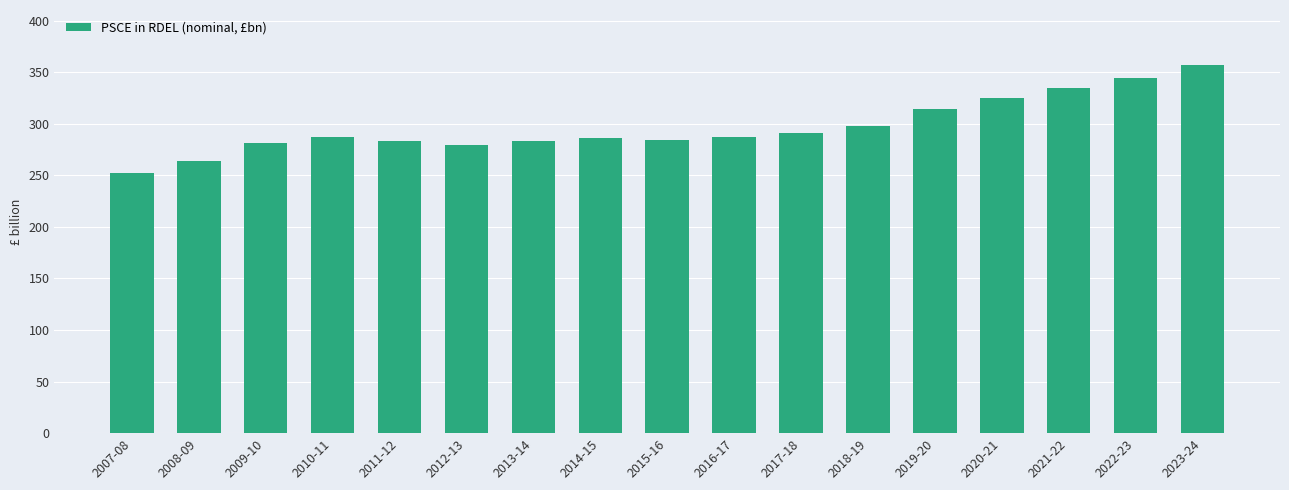

Is it true that the value at 2013-14 is 283.5?

True